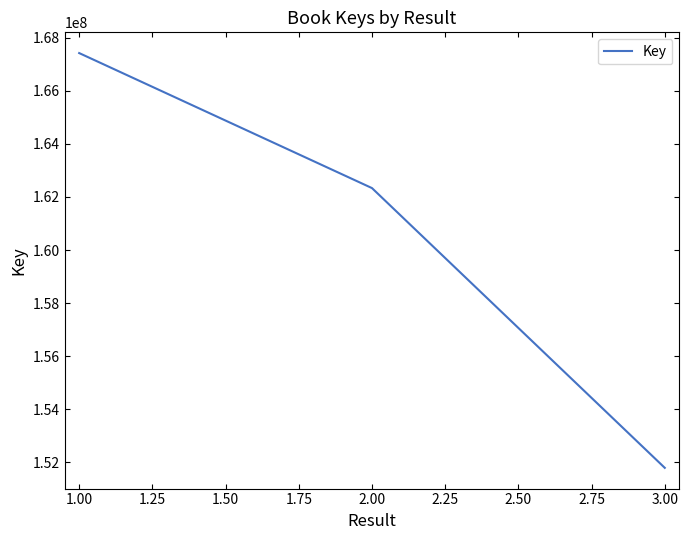

Where is the data nearest to the value 159607029?

2.00